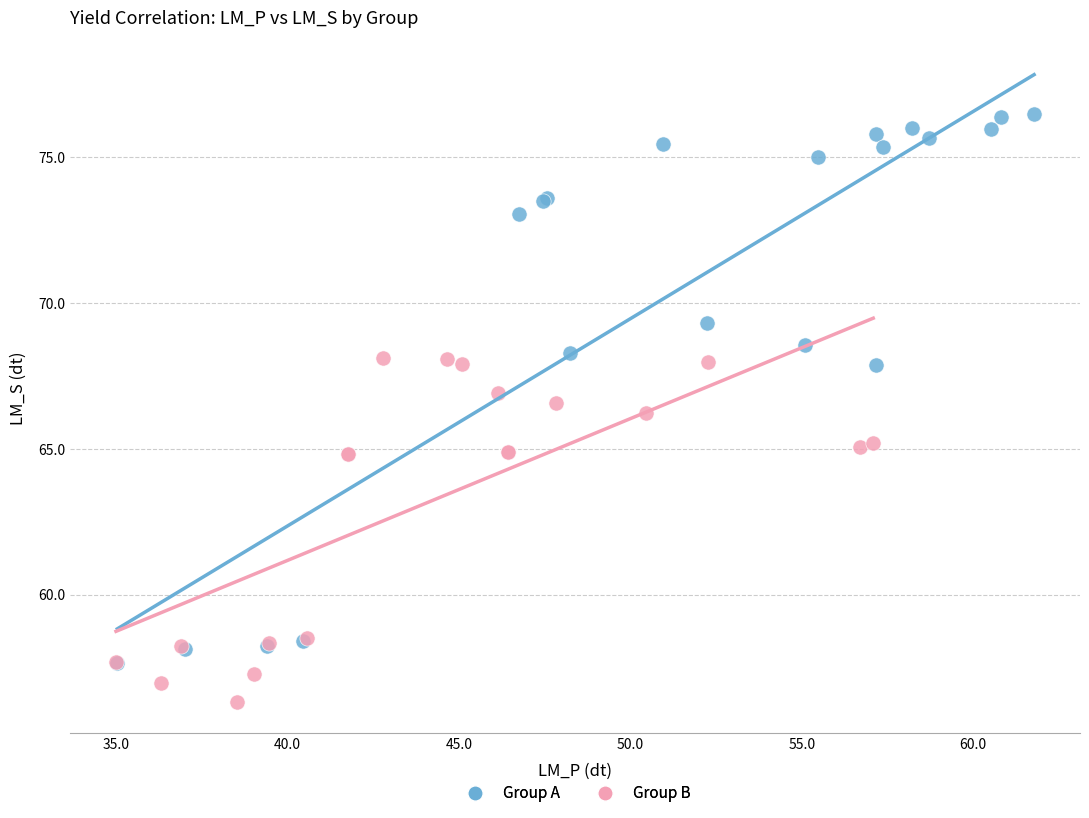

Which series reaches the minimum Y coordinate?

Group B